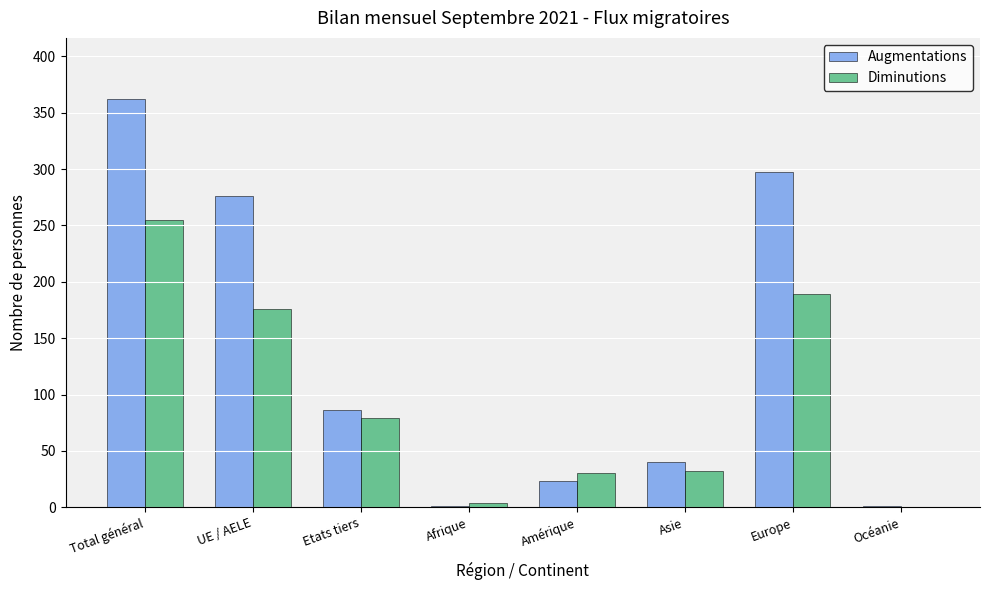

How many groups of bars are there?

8